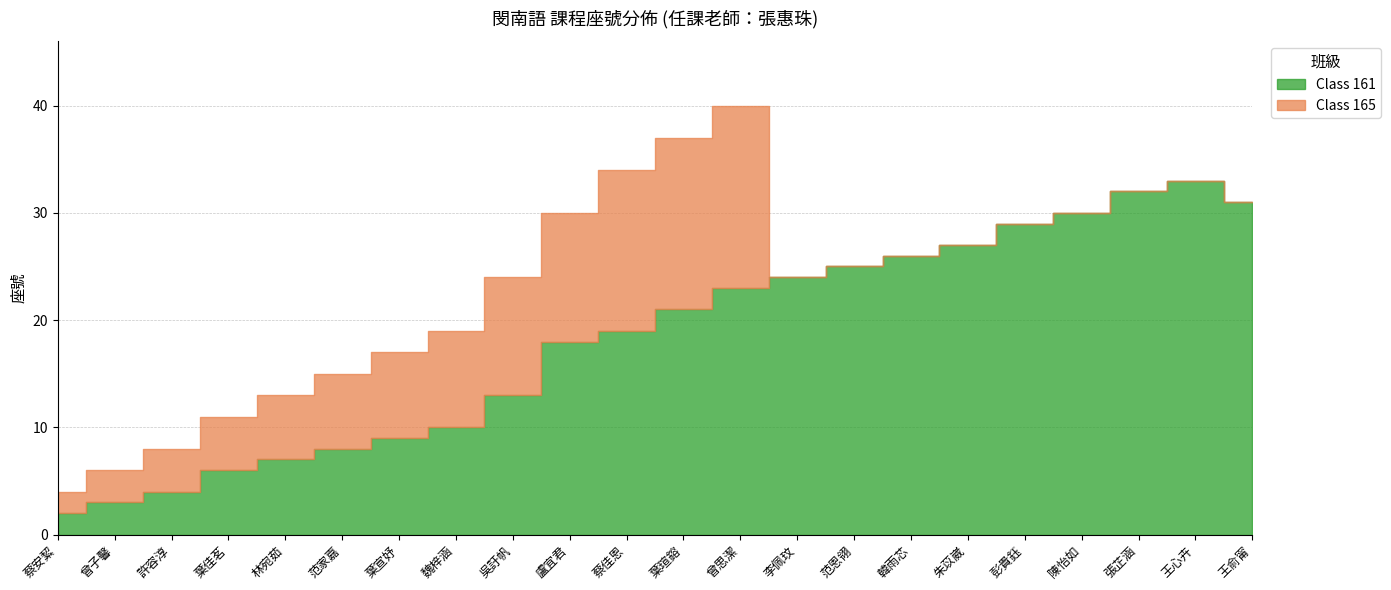

List the series in order of their overall mean, lowest first.

Class 165, Class 161